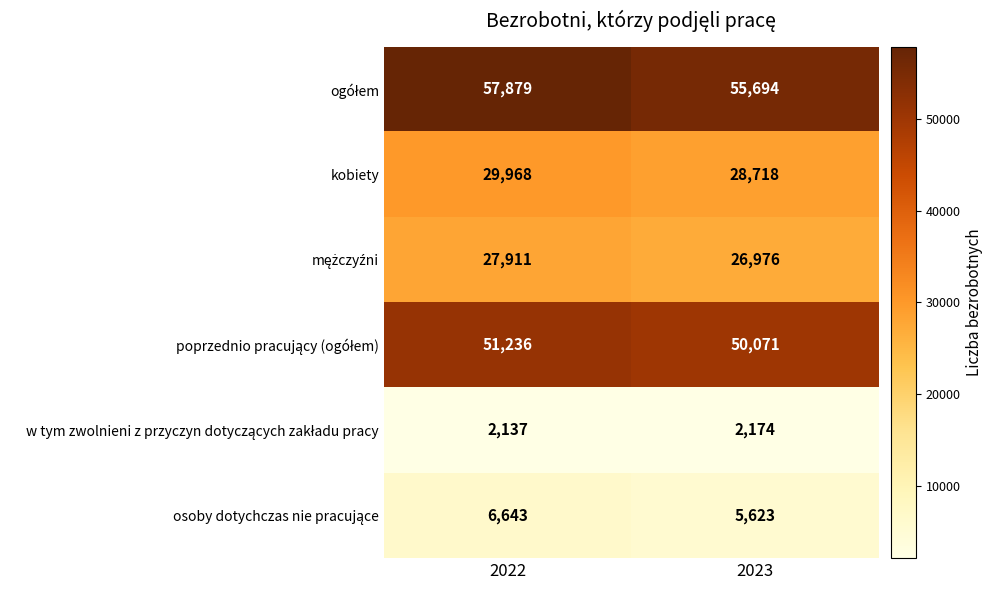

Read the kobiety value at 2022, to the nearest 50.

29950